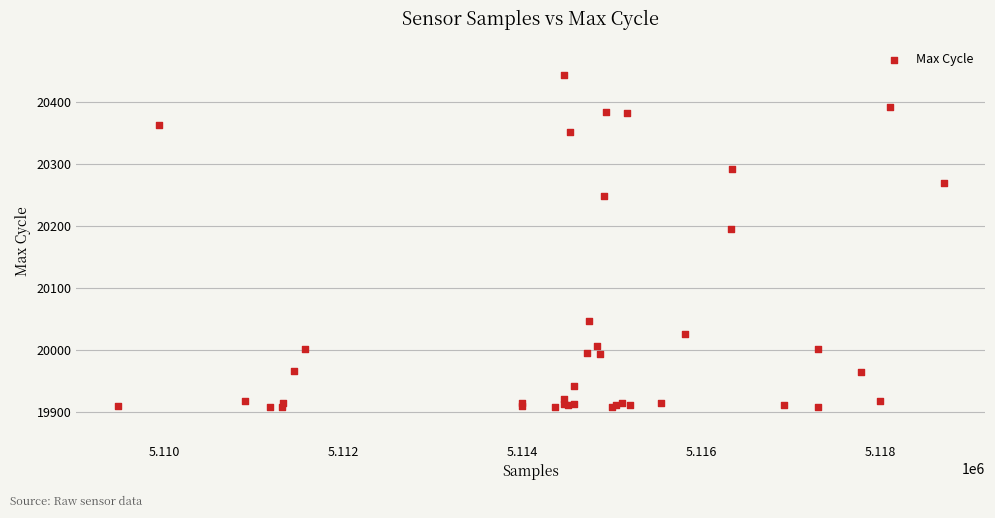

What Y value in the scatter plot is closest to 20176?

20195